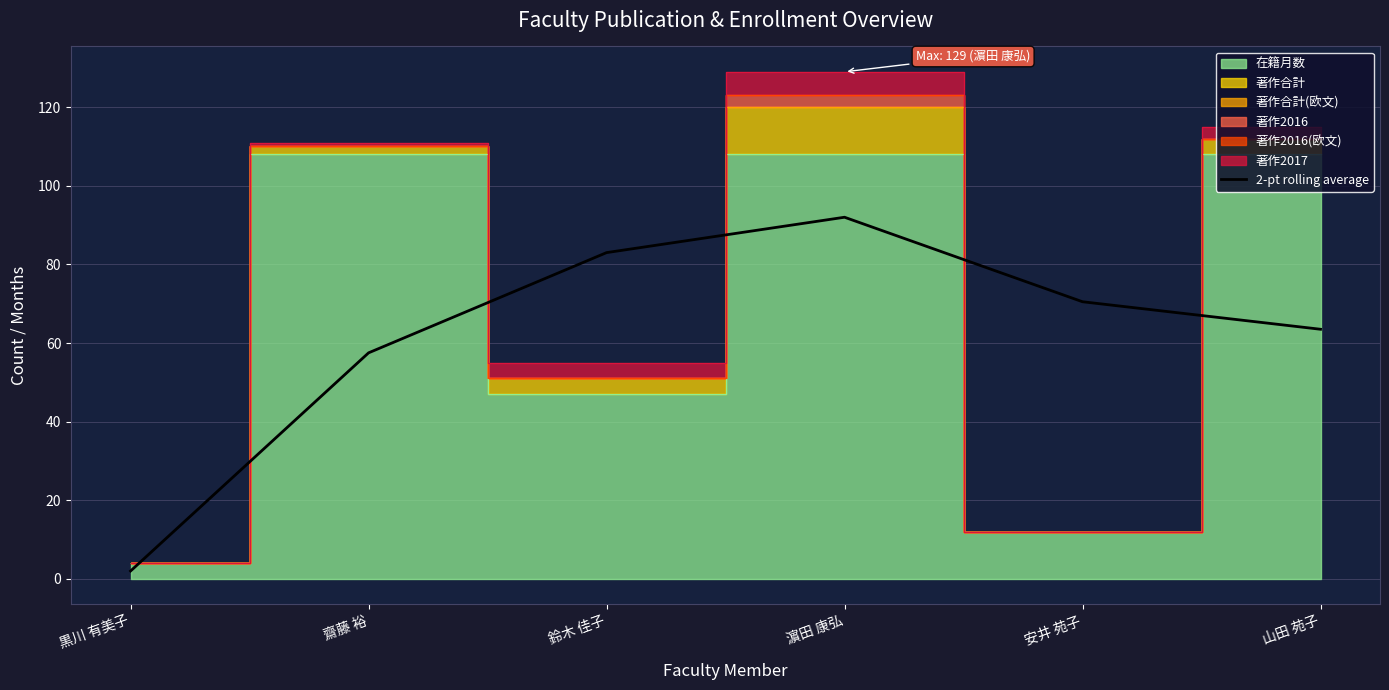

Between 鈴木 佳子 and 齋藤 裕, which is larger?

鈴木 佳子